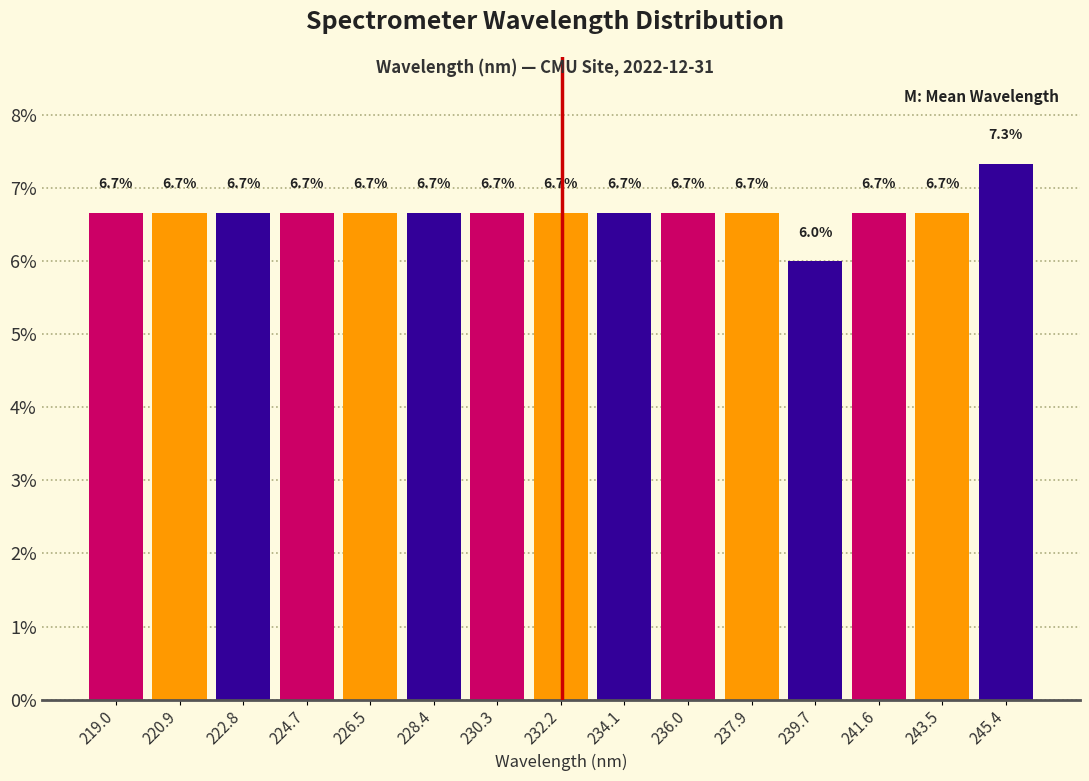

How tall is the bar that spans 229.4 to 231.2 on the x-axis? The bar edges are not printed on the chart, so give them approximately, as read against the axis.

6.7